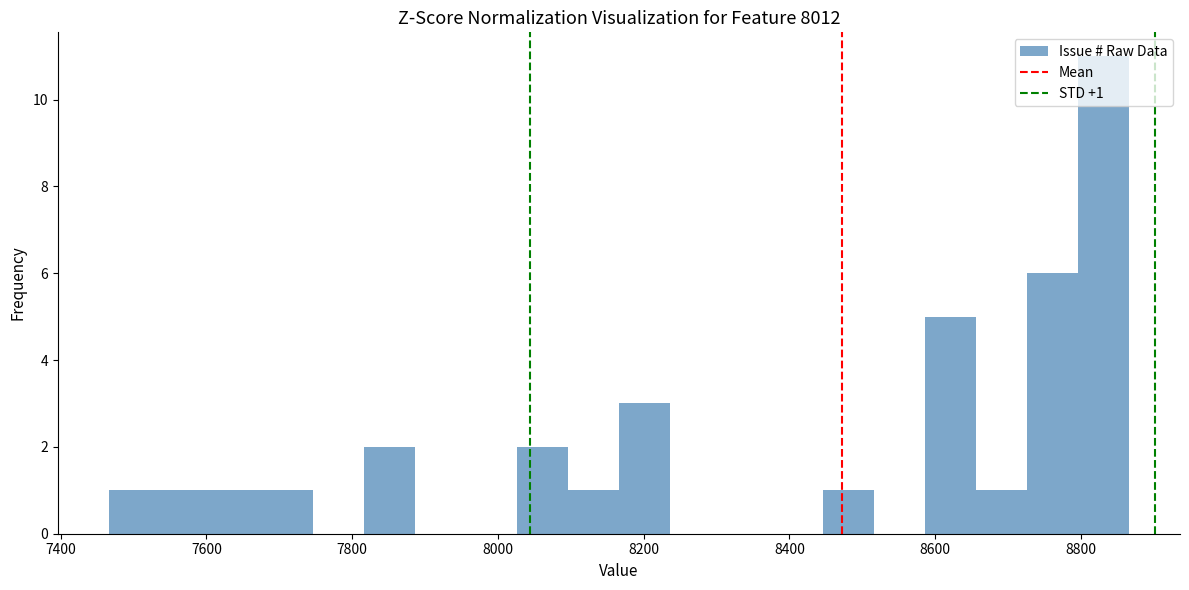

Around what value on the x-axis is the tallest bar? Give the approximate position of its centre, as read against the axis.

8840